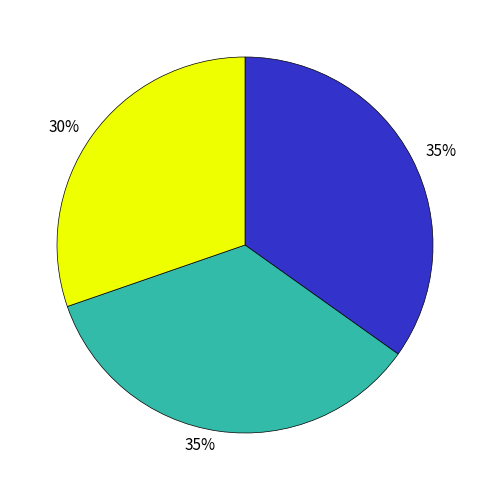

To the nearest percent, what is the difference between the largest and smallest slice percentages?

5%